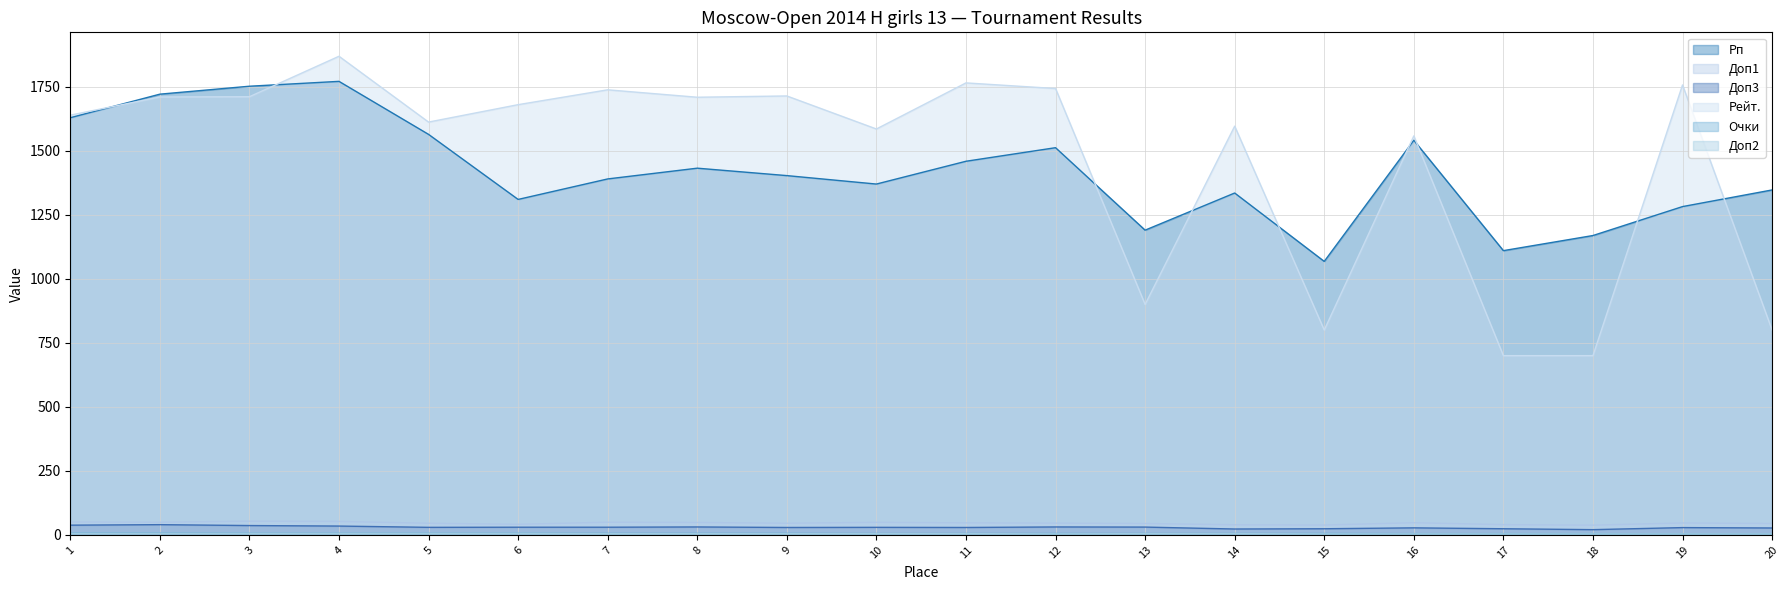

What is the difference between the Очки values at 2 and 13?

1.5